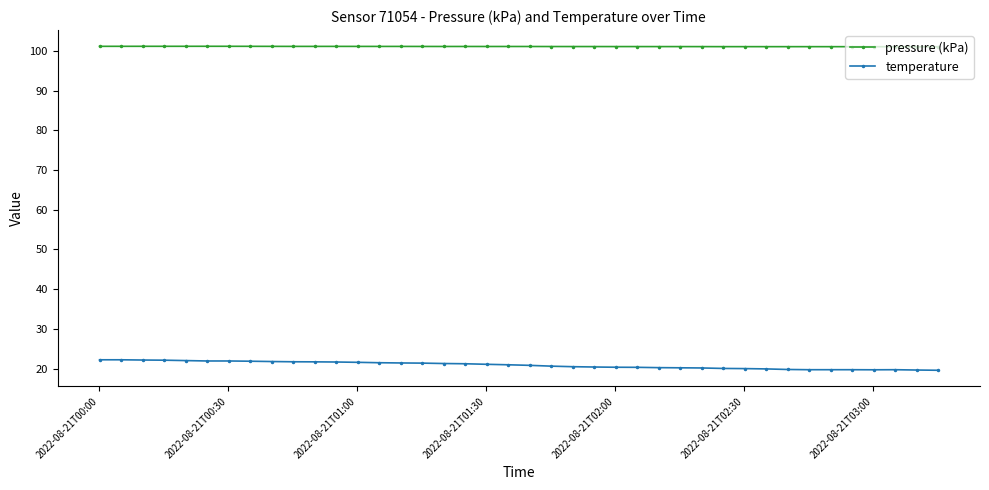

Which series has the largest total across all categories?

pressure (kPa)